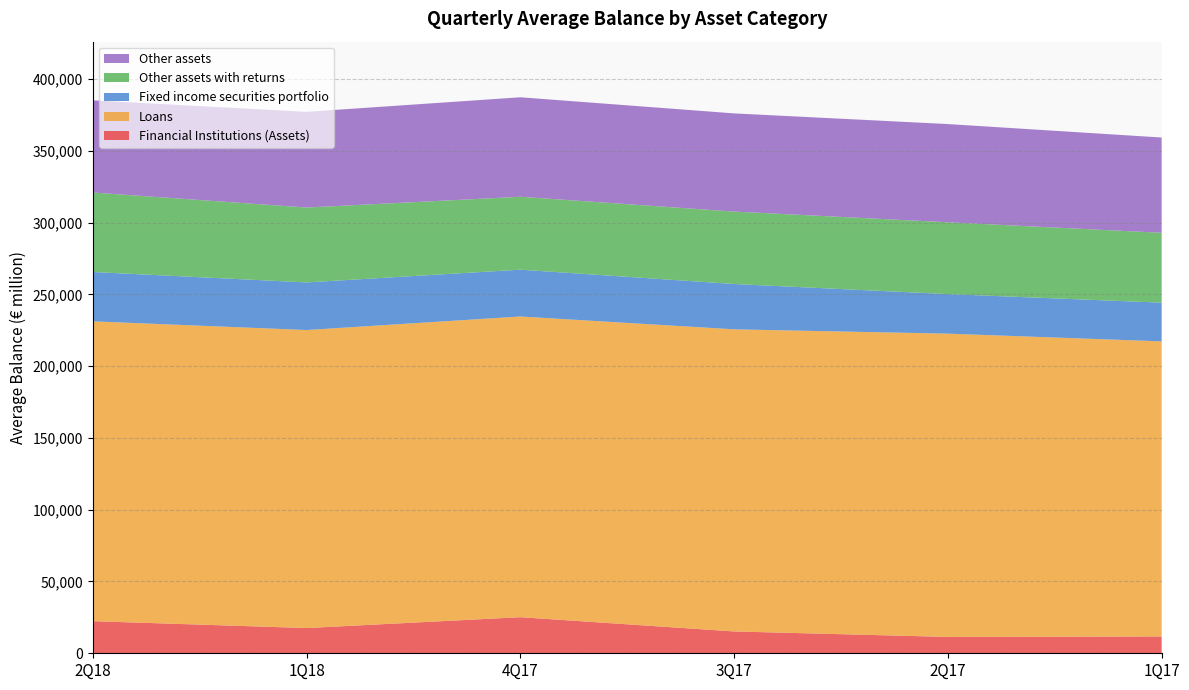

Reading left to right, list all the values displayed in this chart.

Financial Institutions (Assets): 22360	17577	25142	15210	11394	11714
Loans: 208857	207592	209451	210440	211249	205544
Fixed income securities portfolio: 34365	33160	32617	31577	27550	26973
Other assets with returns: 55369	52152	50777	50444	50018	48669
Other assets: 64204	66662	69313	68402	68428	66364